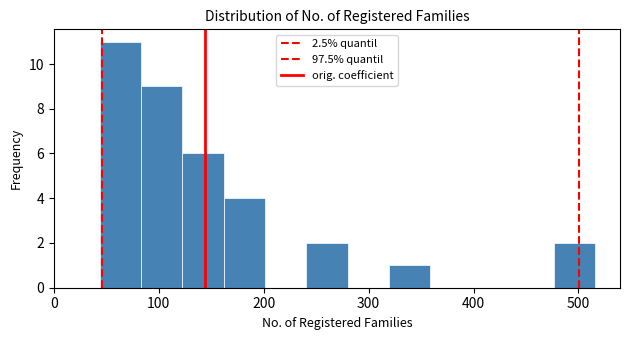

Read against the x-axis, roughly where is the centre of the tallest bar?

60